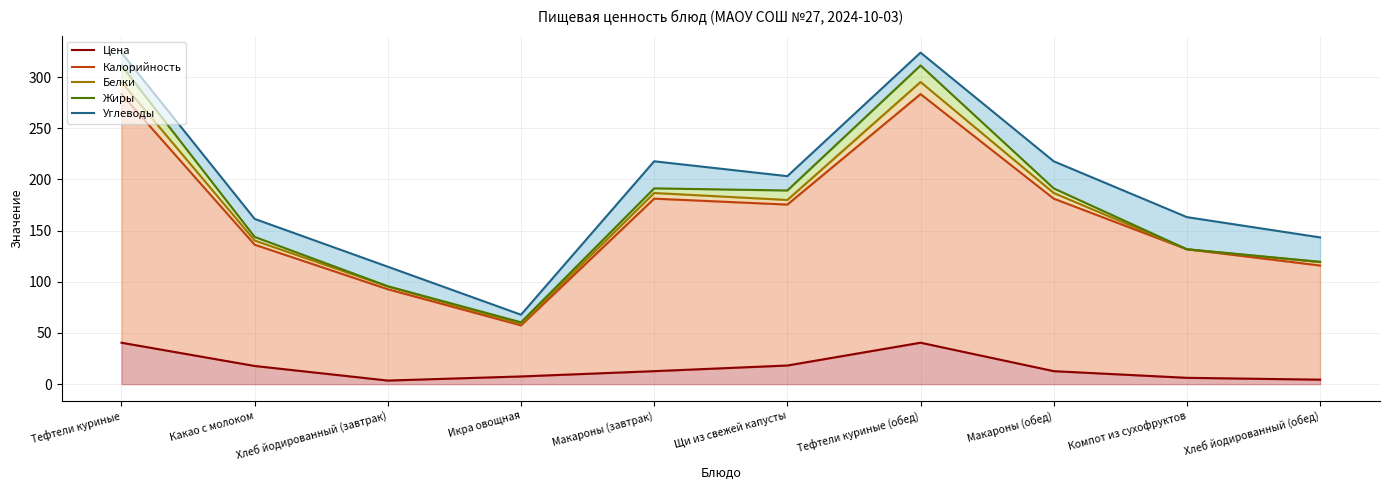

The value of Углеводы at Компот из сухофруктов is 163.2. True or false?

True